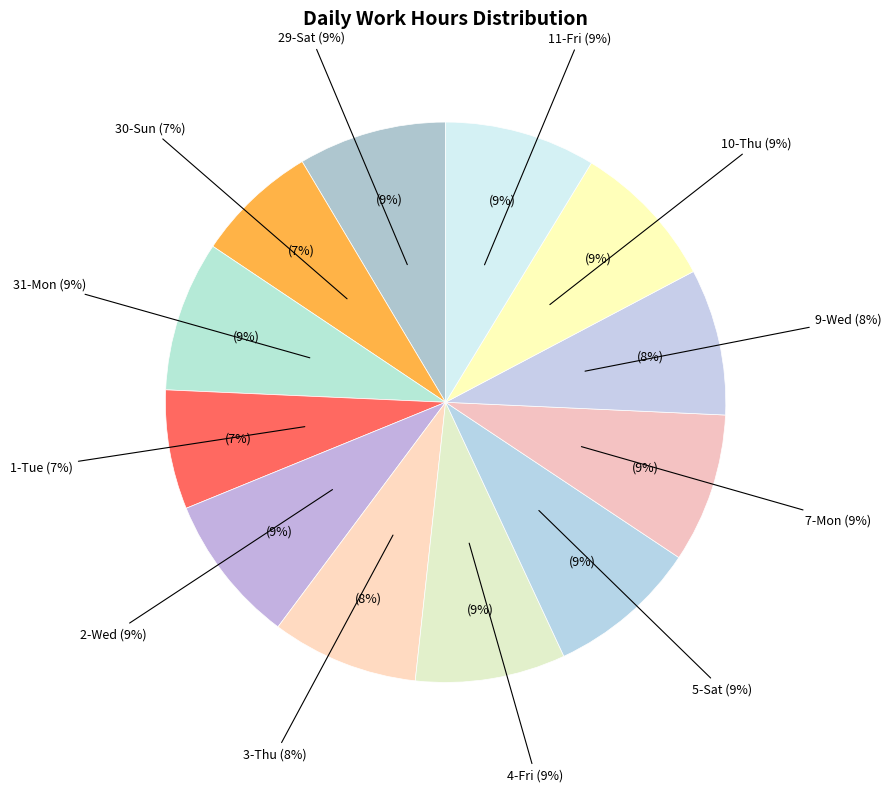

Which slice is the smallest?

1-Tue